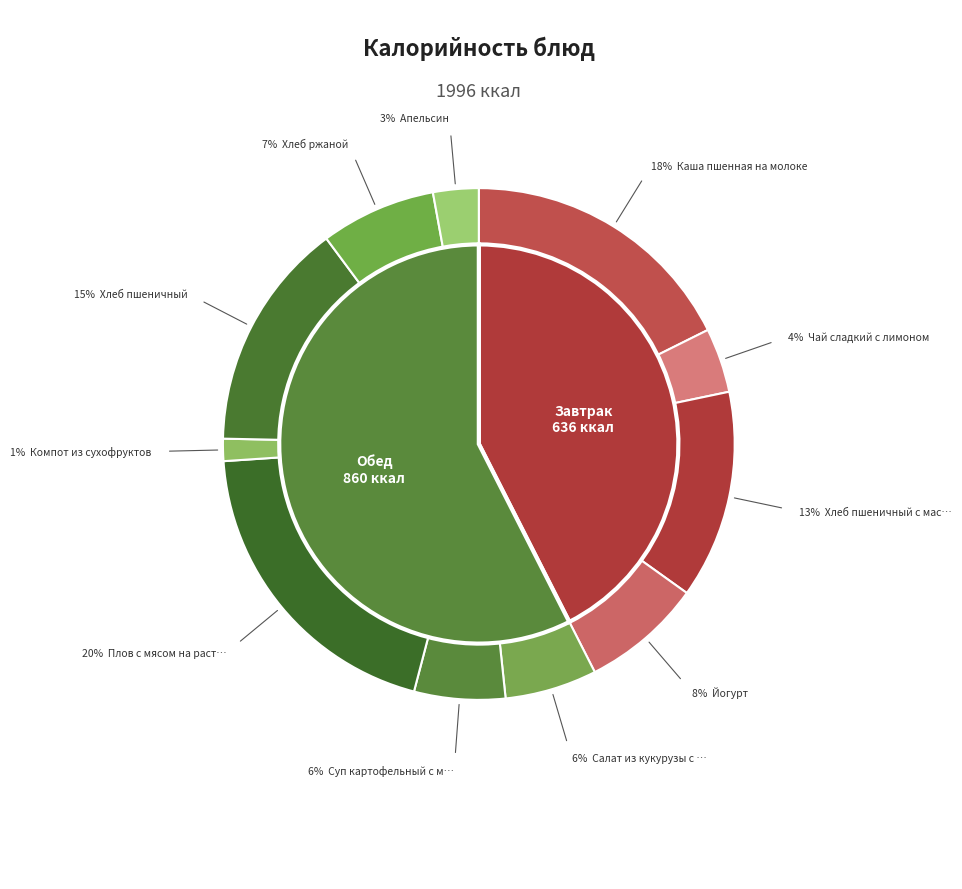

What is the largest slice in the pie chart?

Плов с мясом на растительном масле